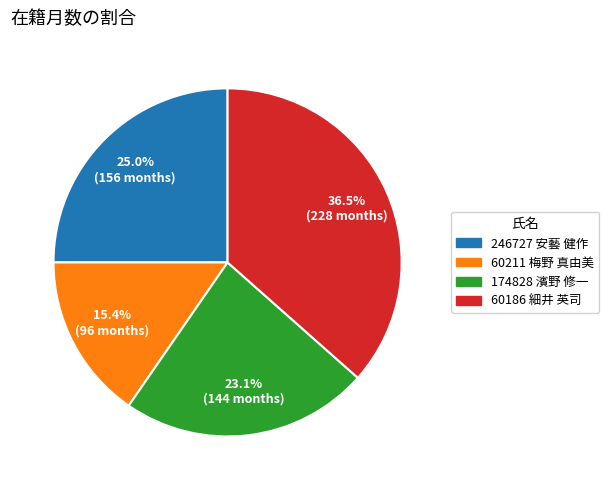

What is the largest slice in the pie chart?

60186 細井 英司